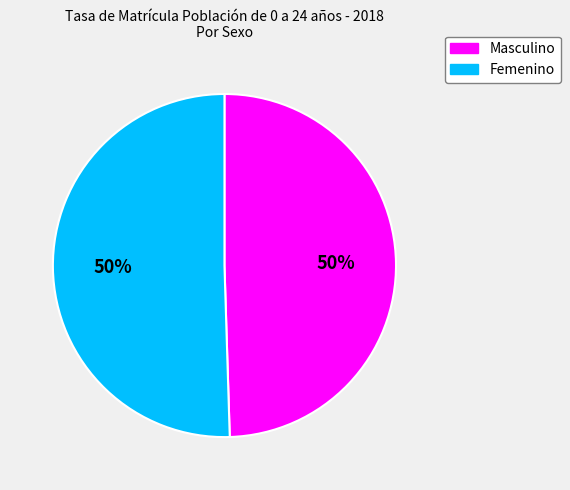

To the nearest percent, what is the average slice percentage?

50%